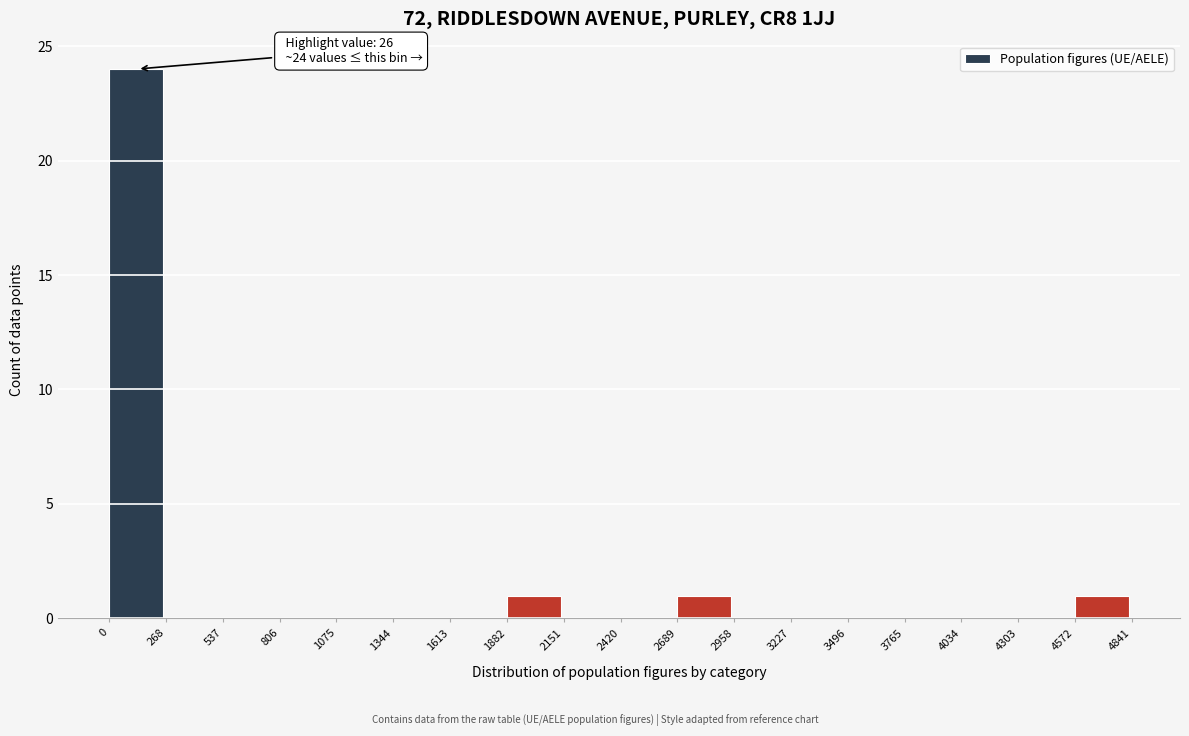

Over which range of the x-axis is the bar tallest?

0 to 268